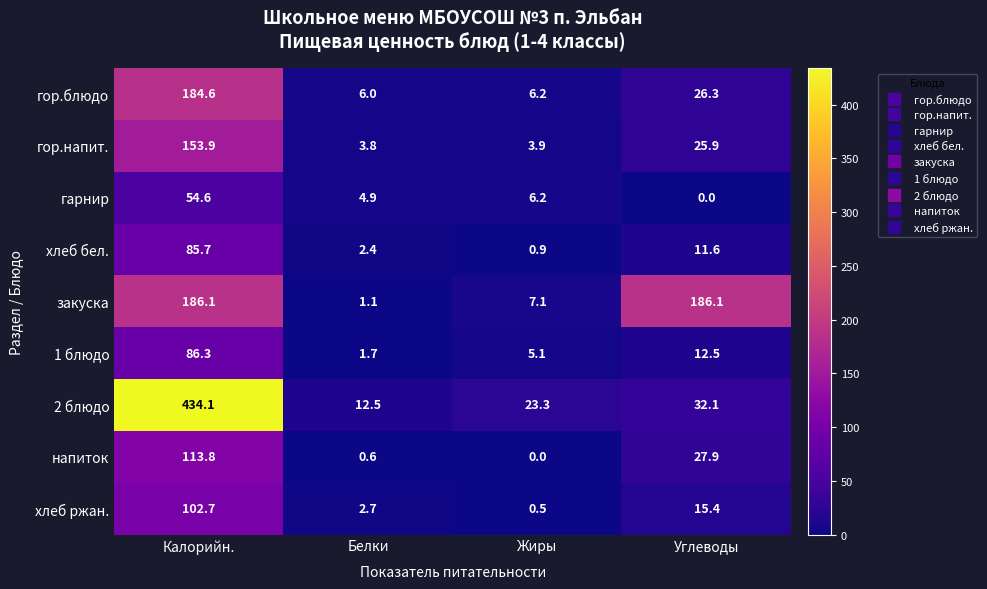

Which series has the largest total across all categories?

2 блюдо